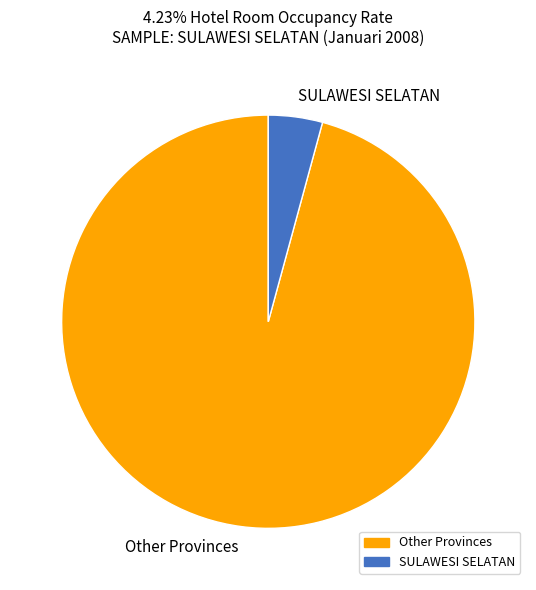

Is there a majority slice in this chart?

Yes